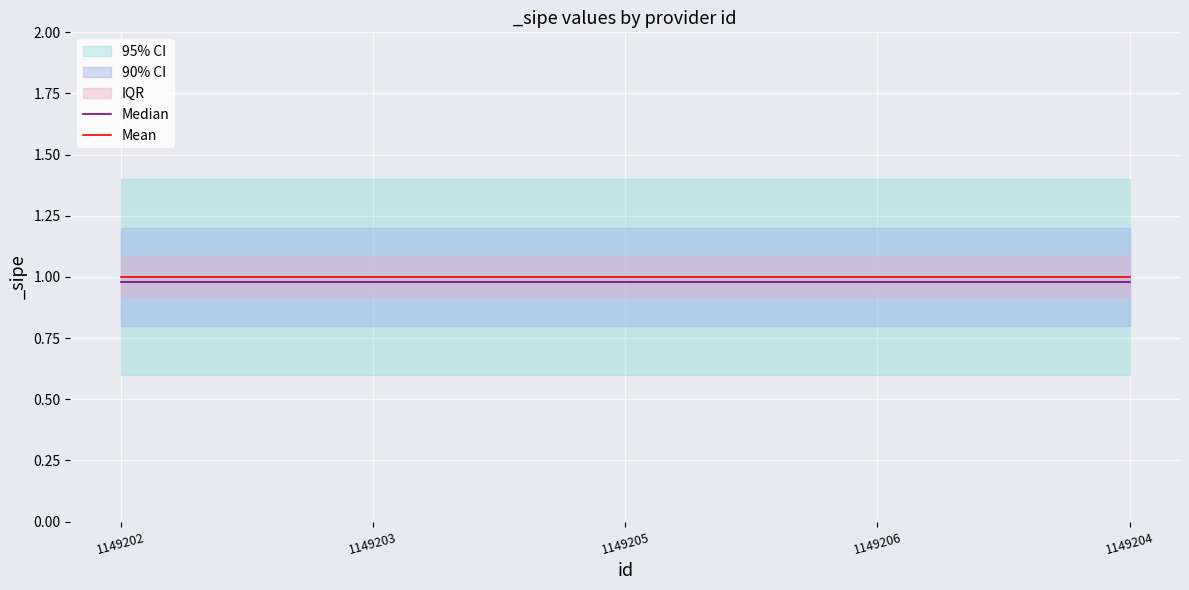

True or false: Mean and Median intersect in this chart.

False